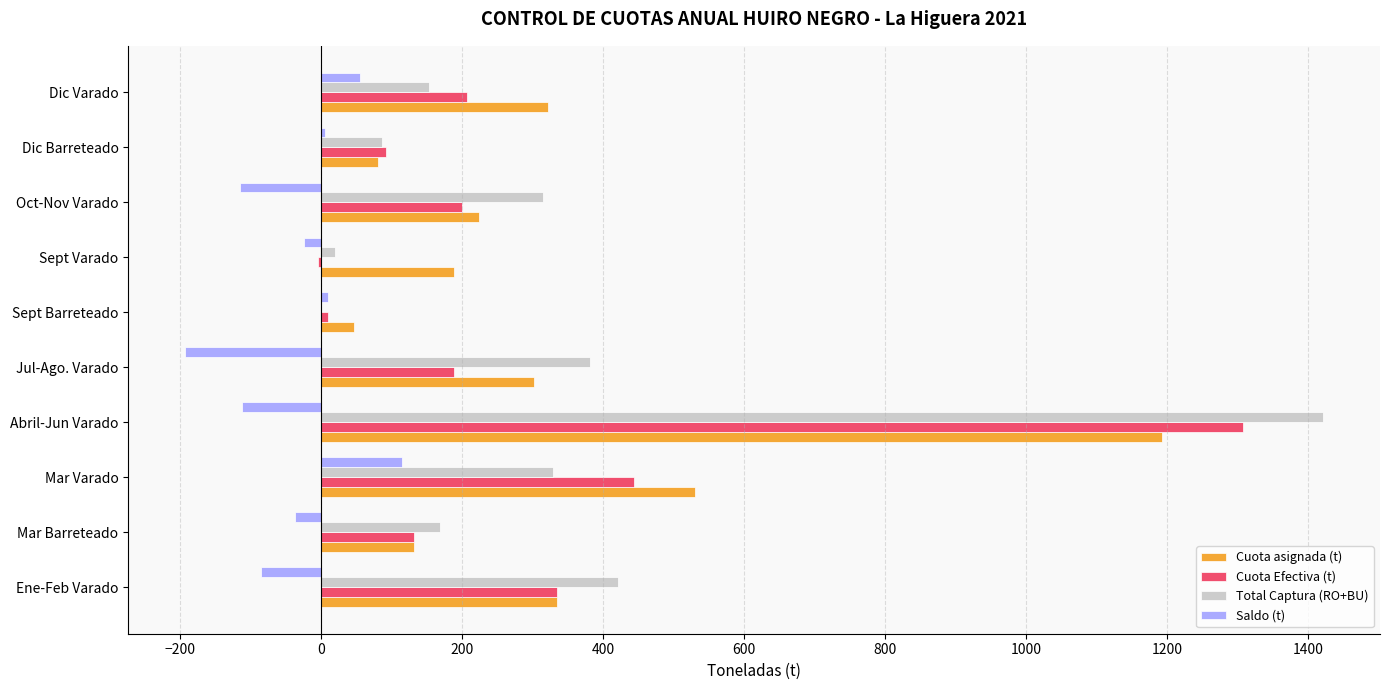

What value does the Cuota asignada (t) series have at Dic Varado?

322.0